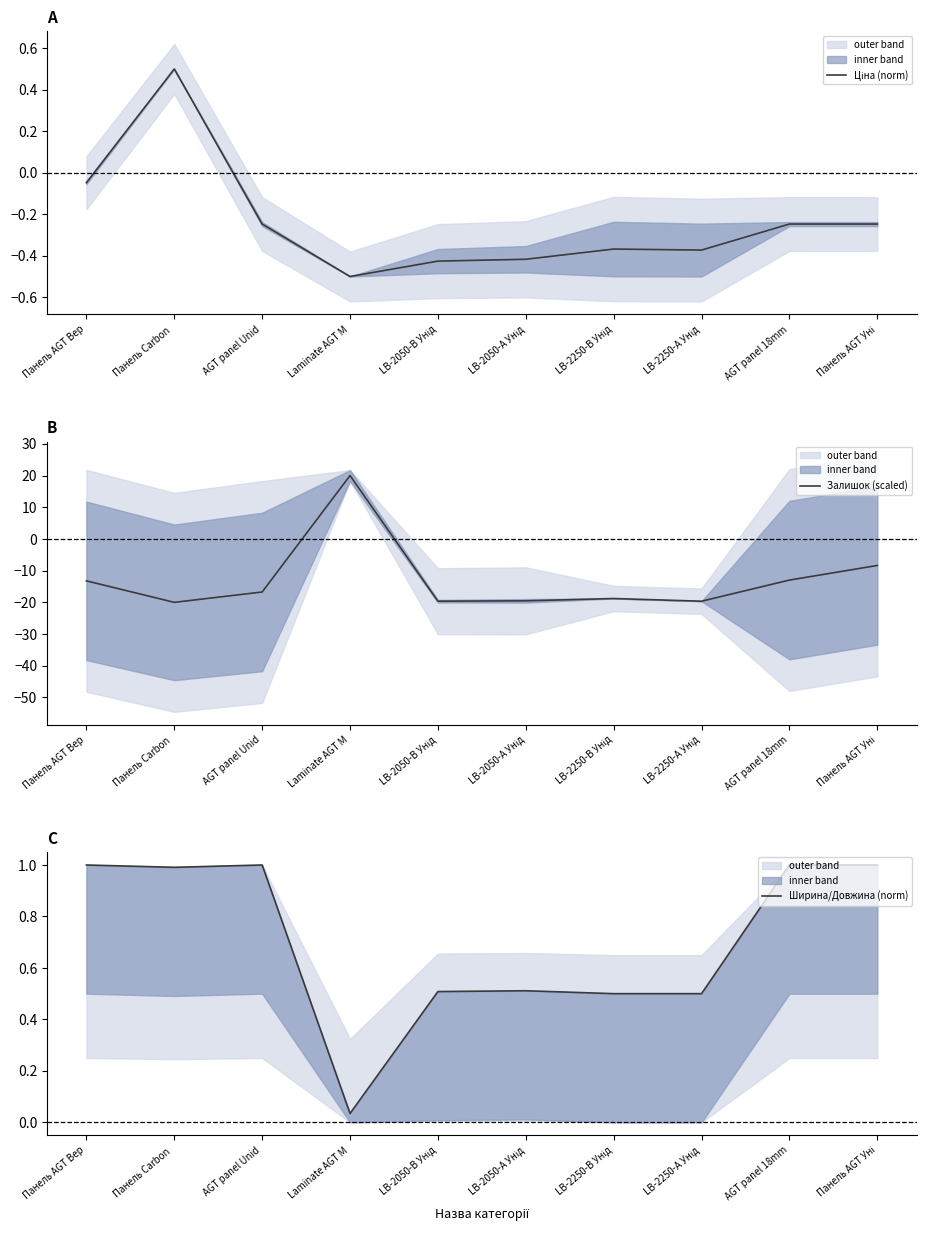

What is the greatest value displayed?

20.0